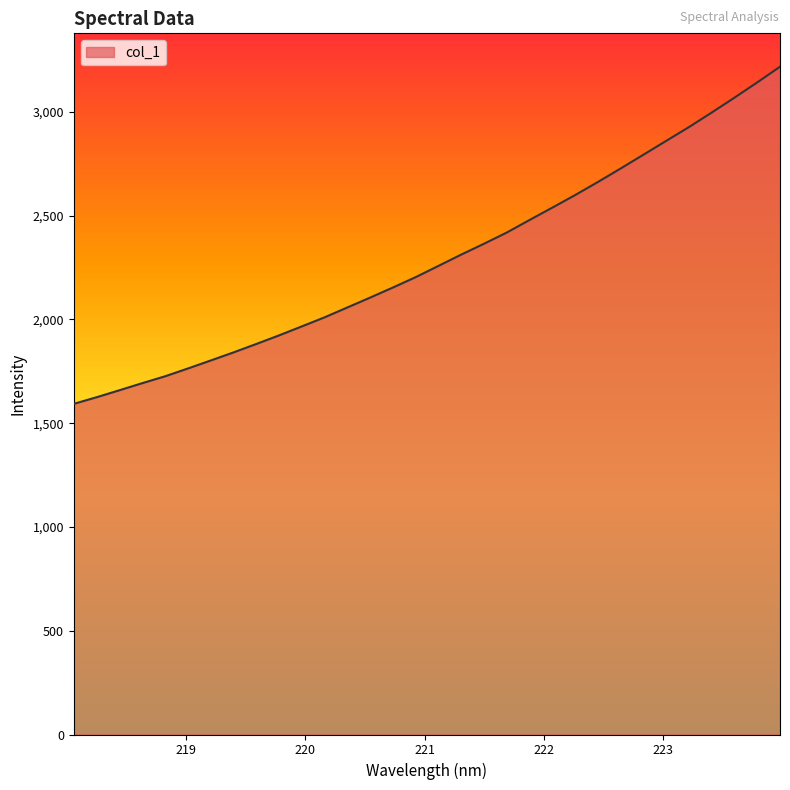

What is the maximum value shown in the chart?

3217.7